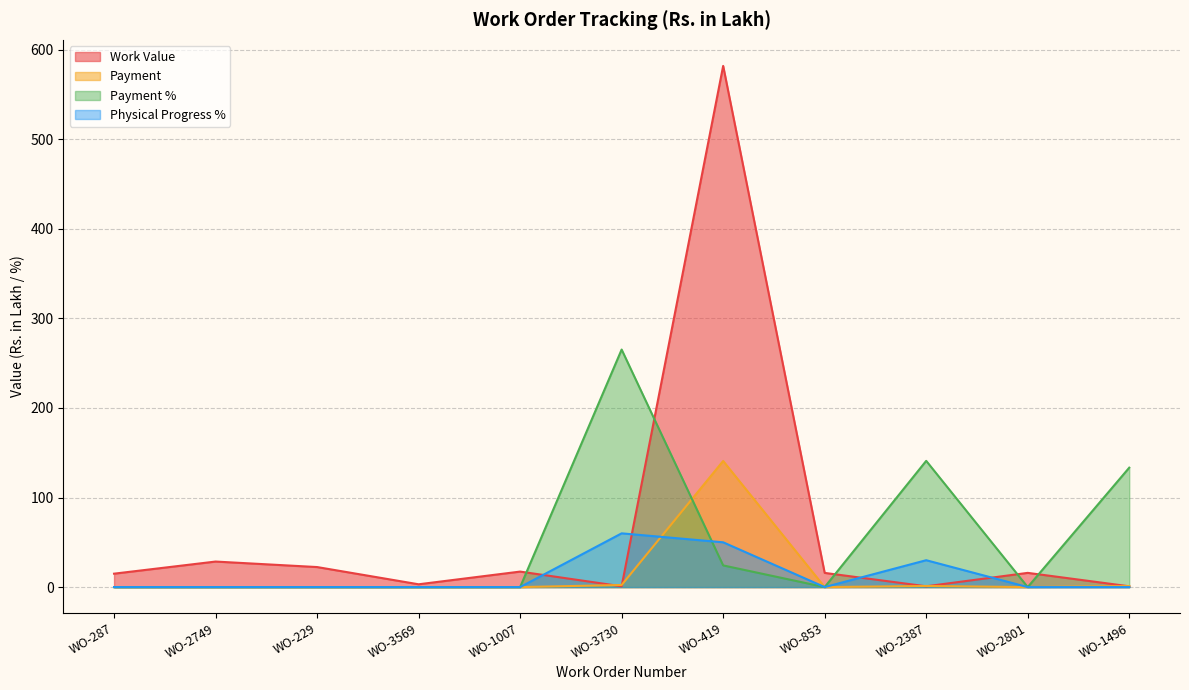

List the series in order of their peak value, highest first.

Work Value, Payment %, Payment, Physical Progress %